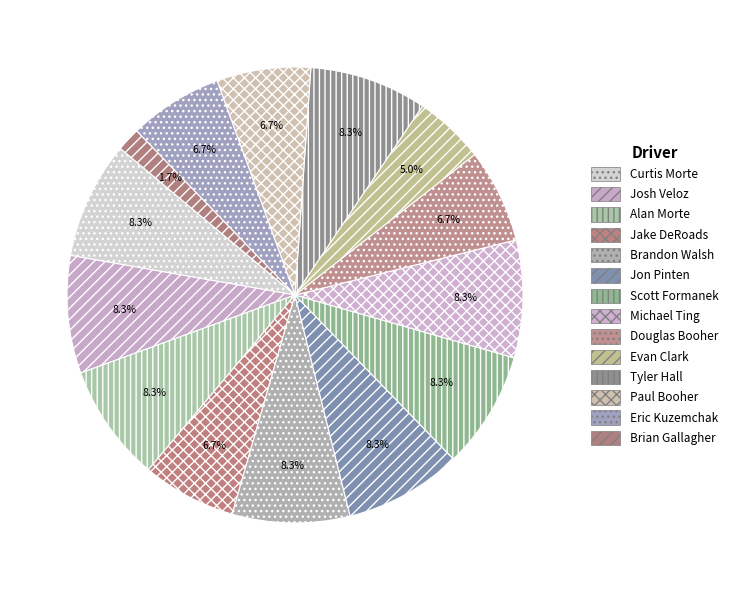

Does Evan Clark represent more than half of the total?

No